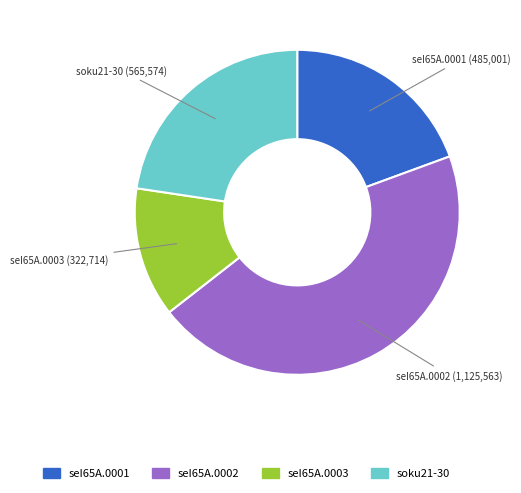

Approximately how many times larger is the value at seI65A.0001 compared to seI65A.0002?

0.4